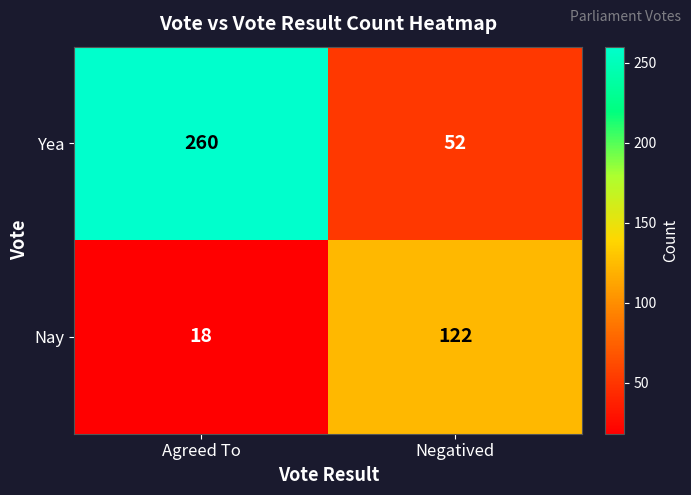

What is the total value across all series at Agreed To?

278